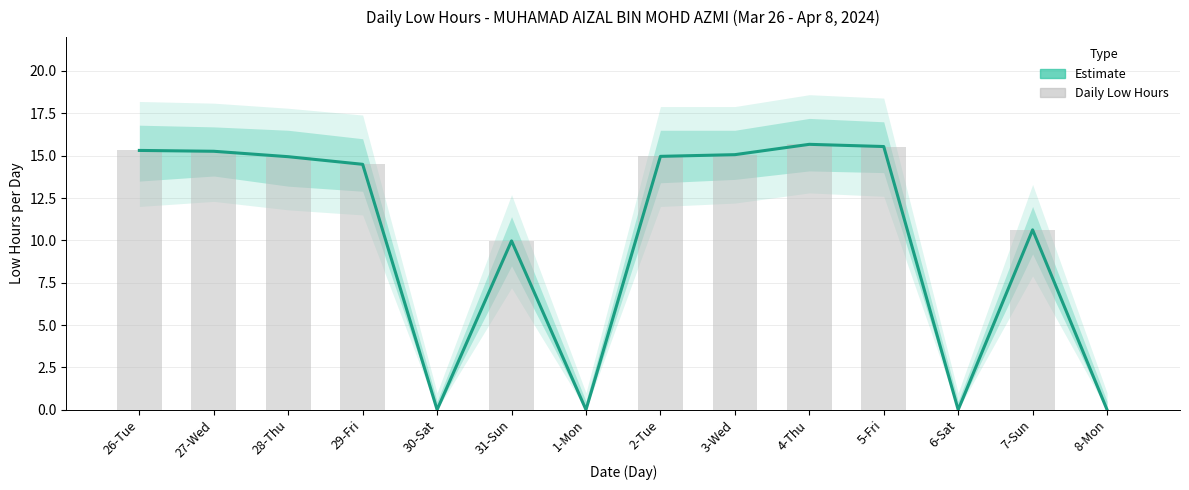

Is the value of Estimate at 5-Fri greater than the value of Daily Low Hours at 3-Wed?

Yes